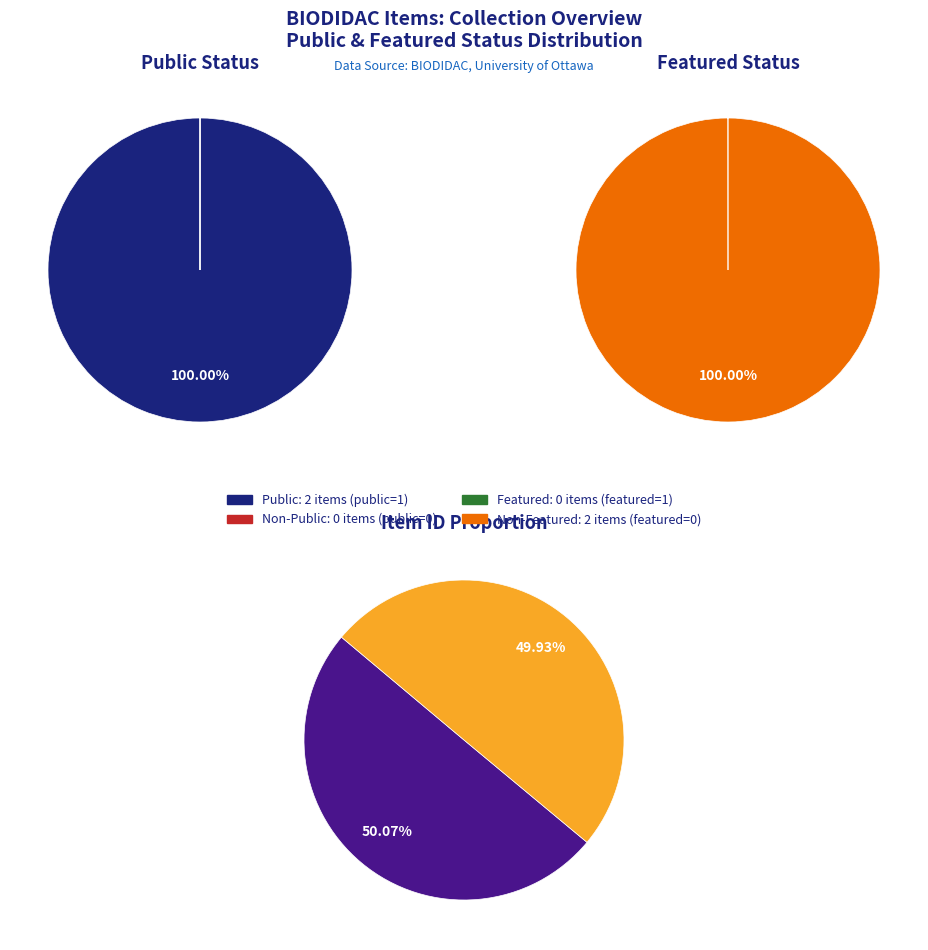

Which has a higher value, 2555 or 2562?

2555